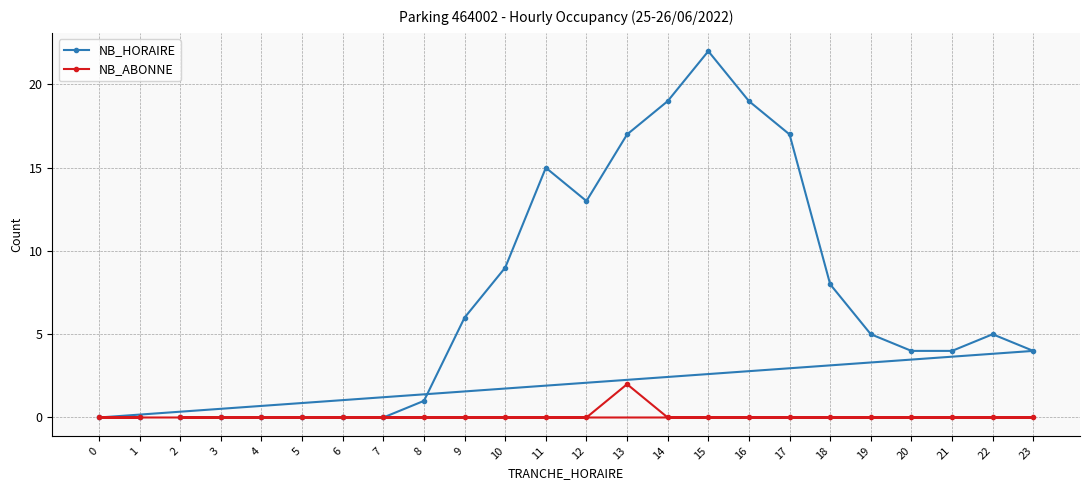

List the series in order of their peak value, lowest first.

NB_ABONNE, NB_HORAIRE